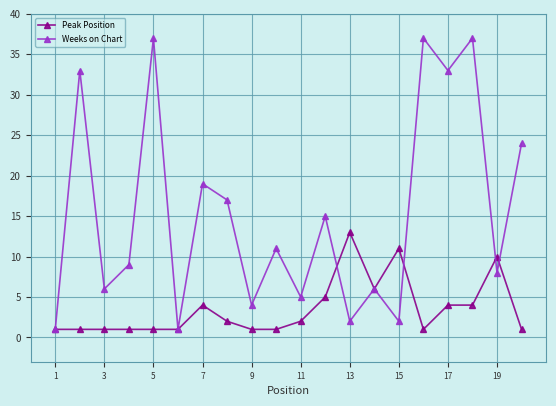

Reading left to right, what are all the values shown in this chart?

Peak Position: 1	1	1	1	1	1	4	2	1	1	2	5	13	6	11	1	4	4	10	1
Weeks on Chart: 1	33	6	9	37	1	19	17	4	11	5	15	2	6	2	37	33	37	8	24